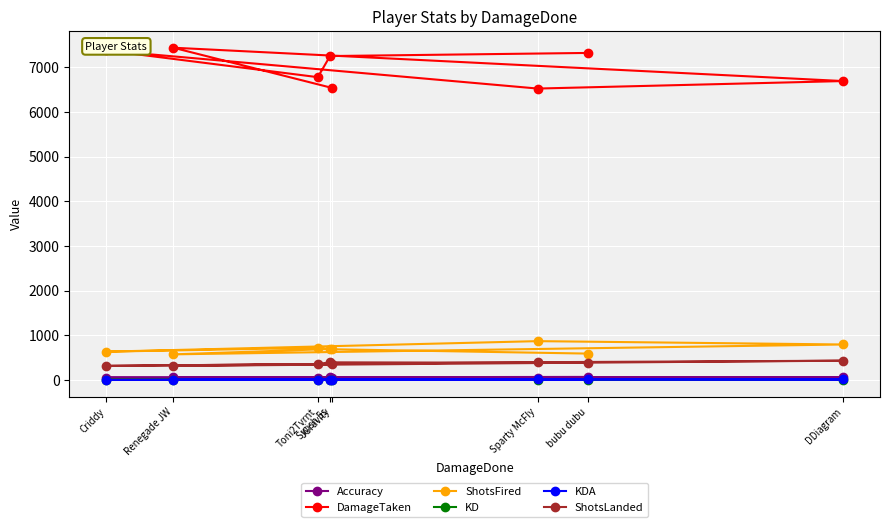

What are all the series names shown in the legend?

Accuracy, DamageTaken, ShotsFired, KD, KDA, ShotsLanded